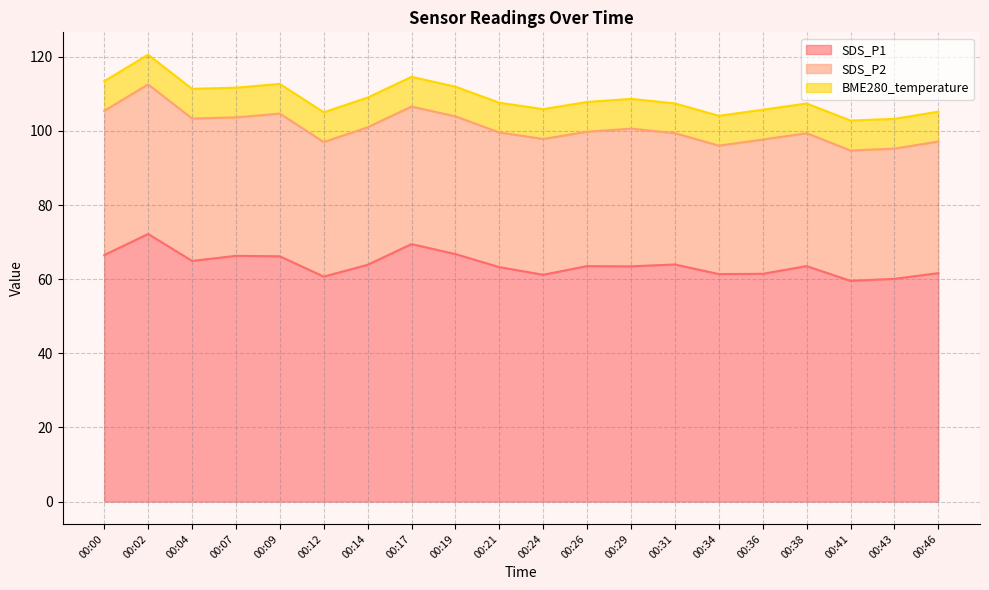

How many distinct data groups are displayed?

3